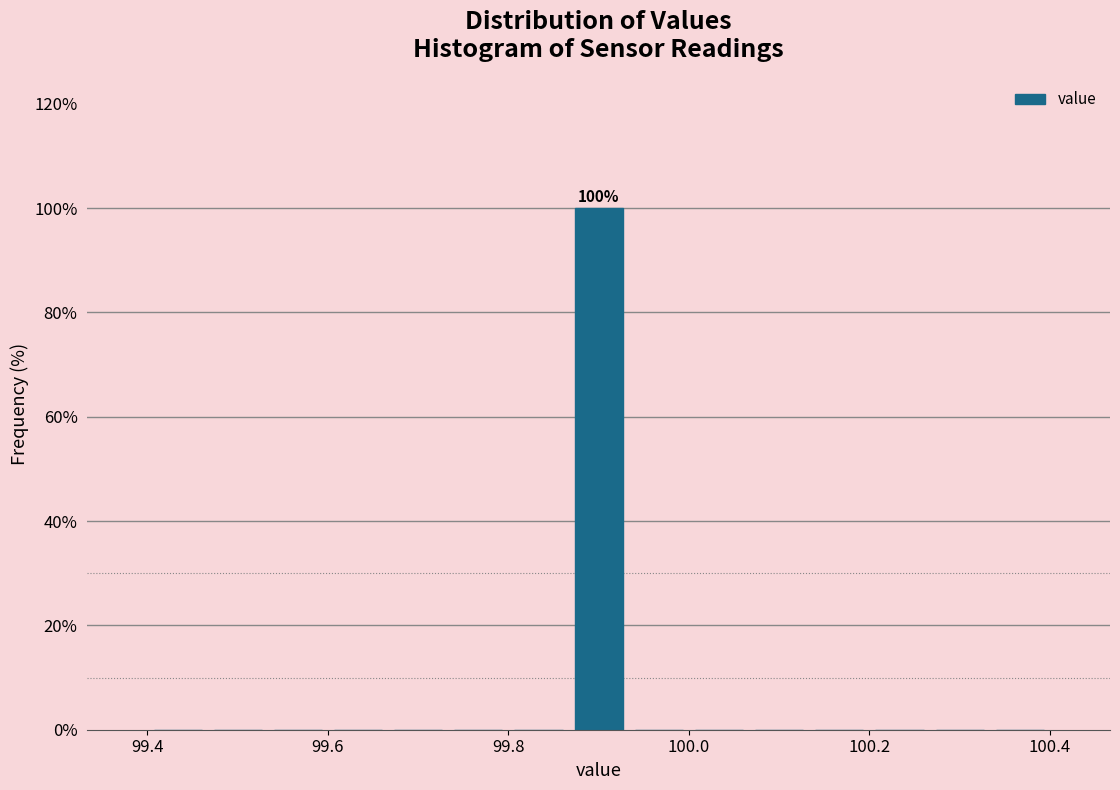

Read against the x-axis, roughly where is the centre of the tallest bar?

99.90